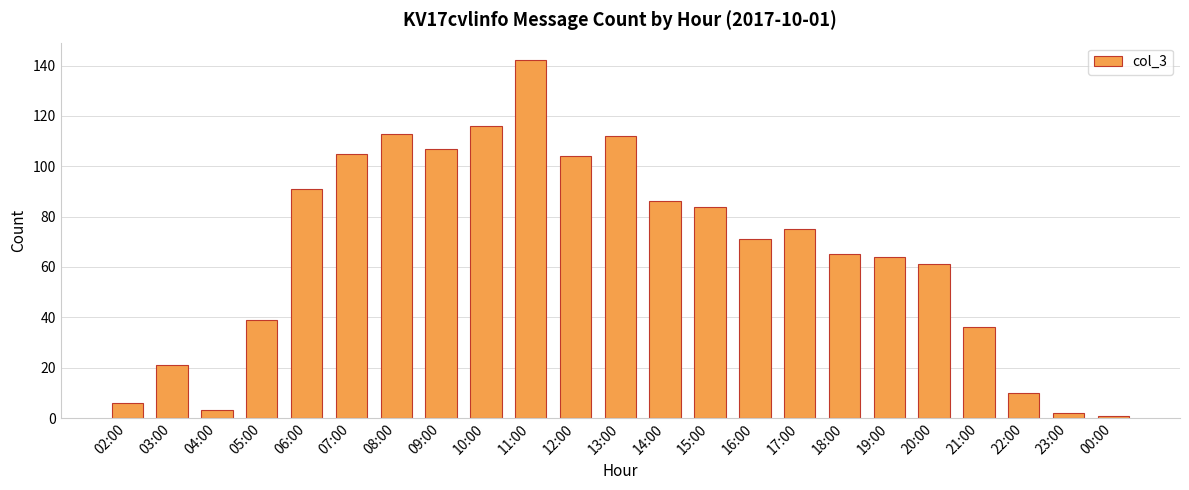

The chart shows a value of 75 at 17:00. True or false?

True